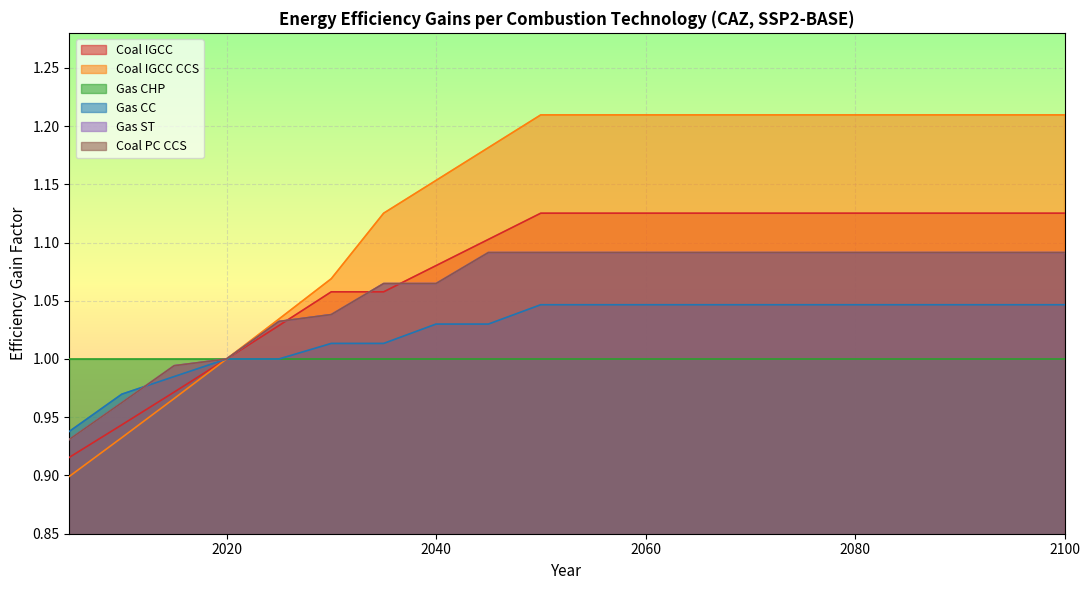

How many values in the Gas ST series are below 1?

3